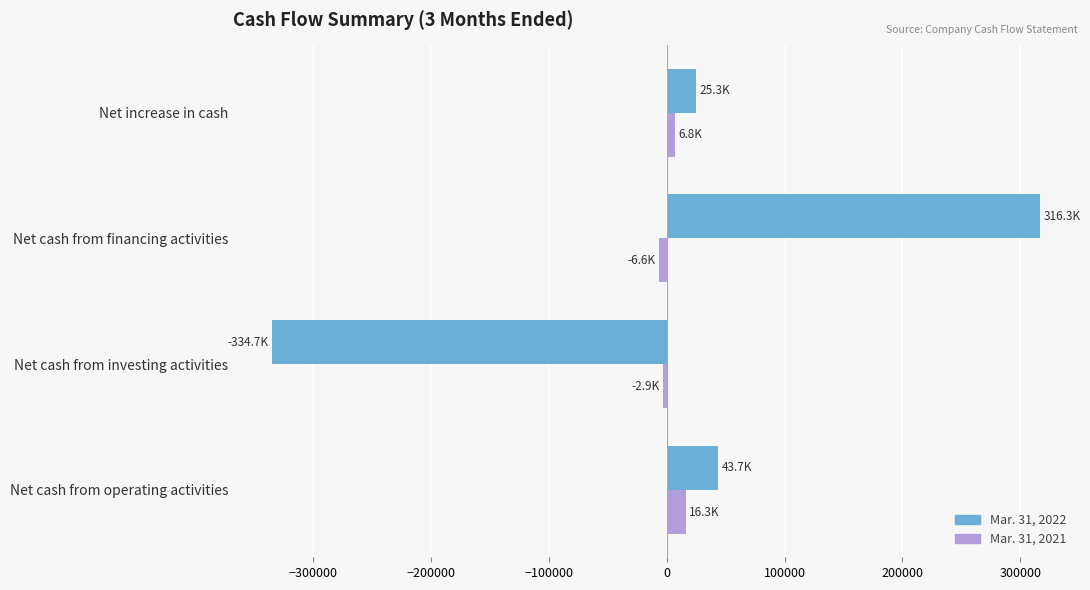

At which category does the chart reach its peak across all series?

Net cash from financing activities